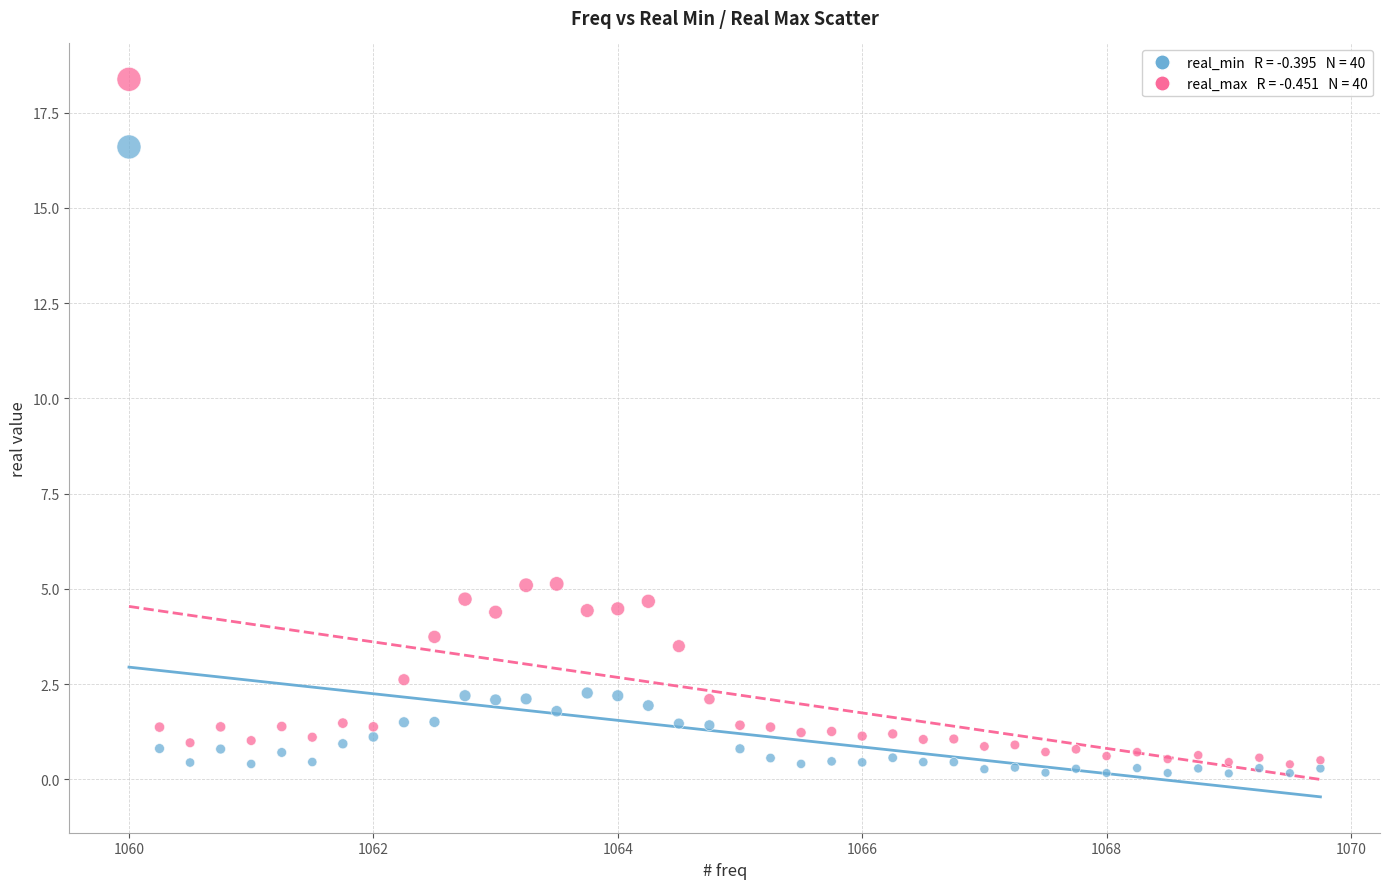

Across all data points, what is the range of Y values (max minus min)?

18.2